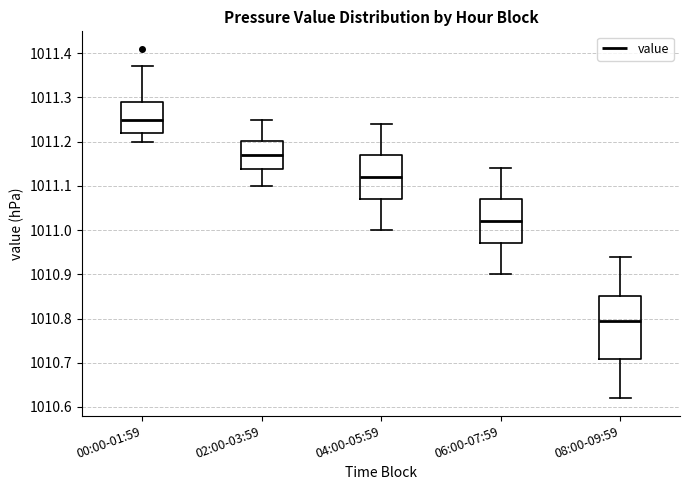

Which box has the lowest median line?

08:00-09:59